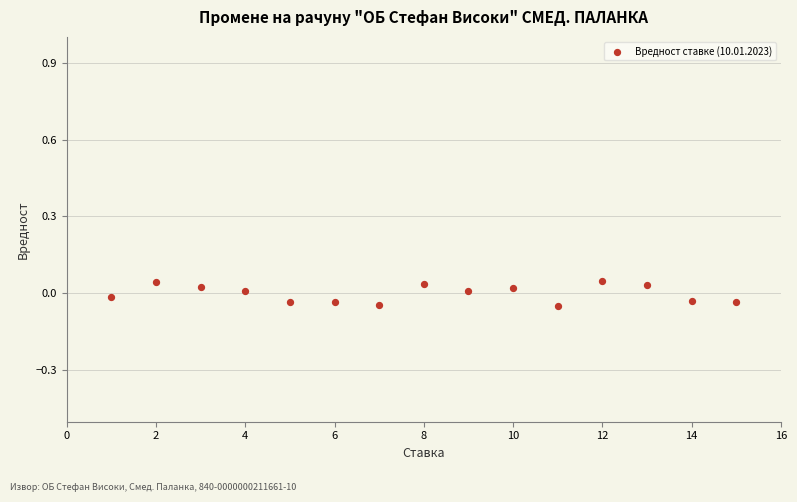

What is the range of X values (max minus min)?

14.0